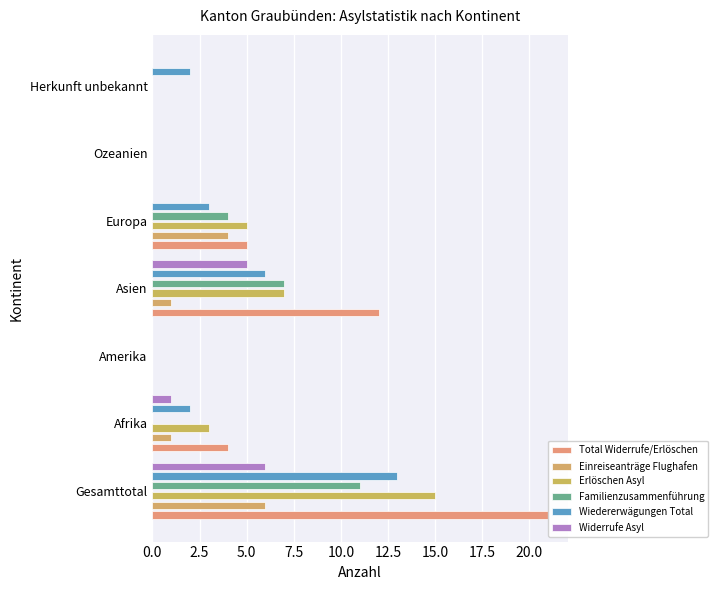

What are all the series names shown in the legend?

Total Widerrufe/Erlöschen, Einreiseanträge Flughafen, Erlöschen Asyl, Familienzusammenführung, Wiedererwägungen Total, Widerrufe Asyl